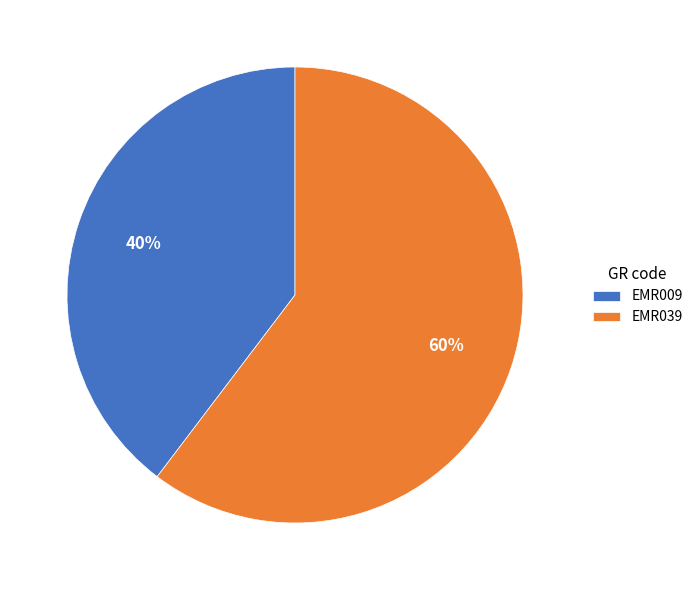

How many segments does this pie chart have?

2